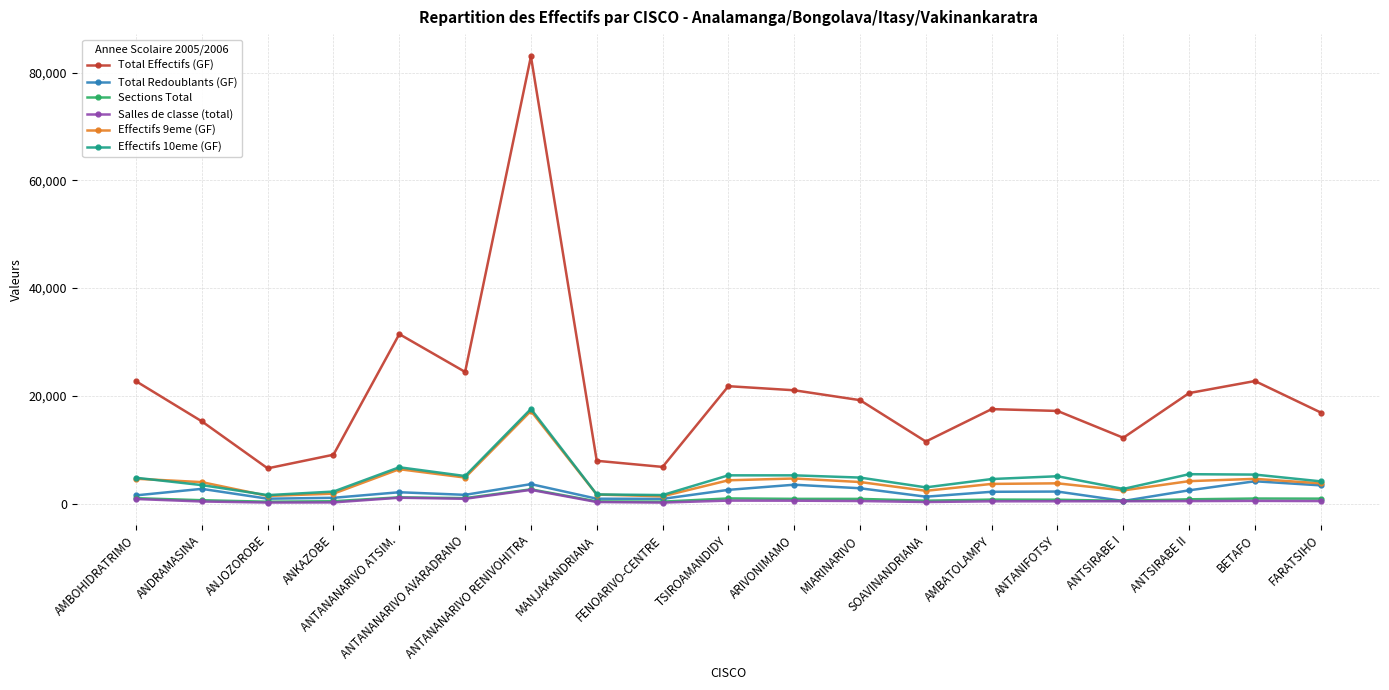

How many values in the Total Redoublants (GF) series are below 2183?

9